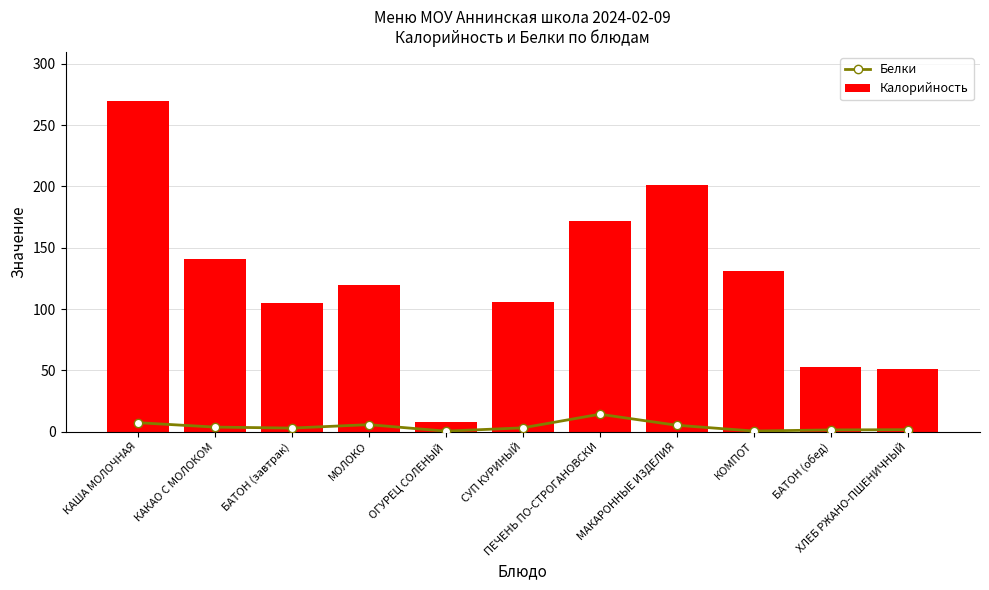

How many data points does each series have?

11